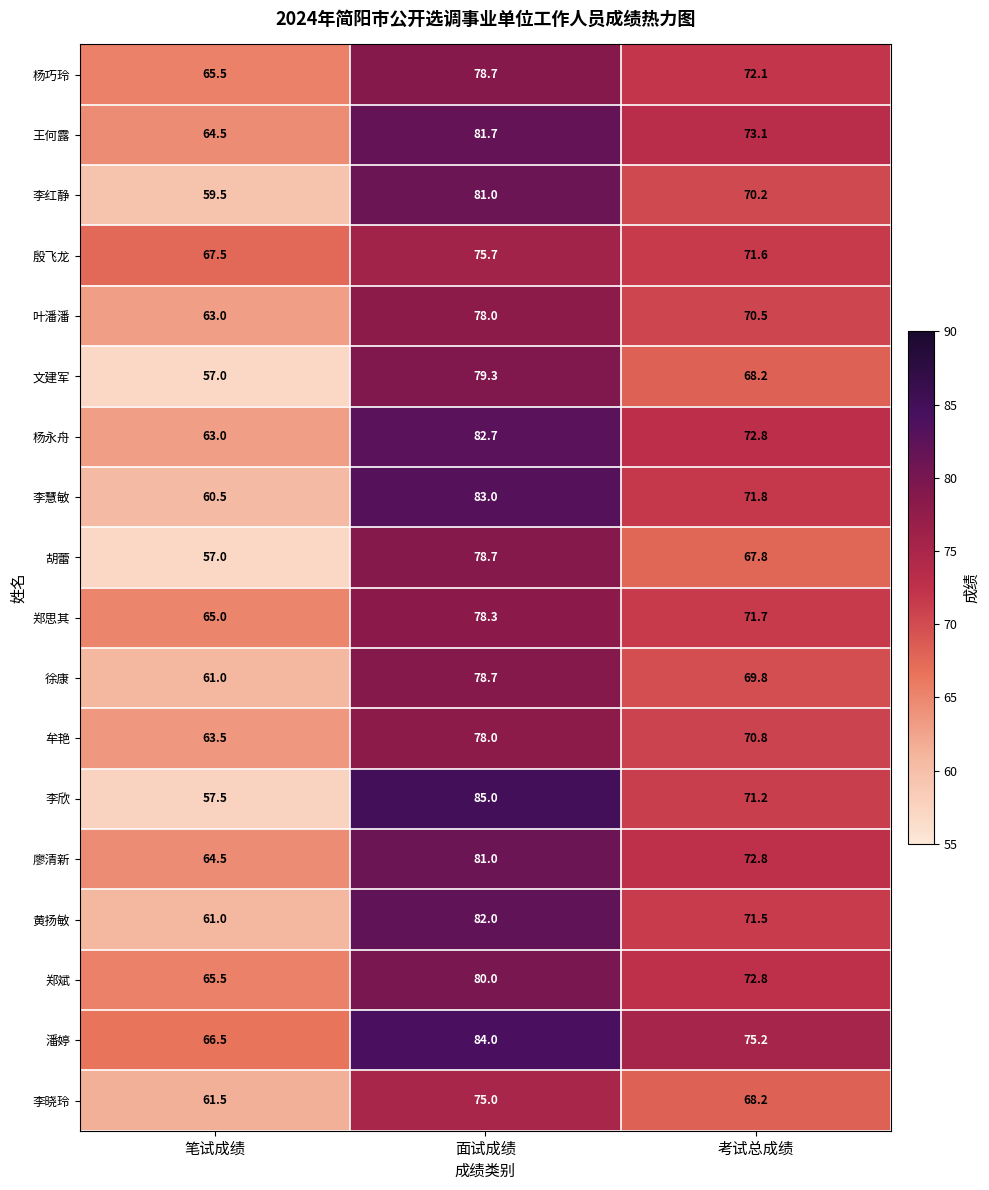

What is the difference between the highest and lowest values at 考试总成绩?

7.4